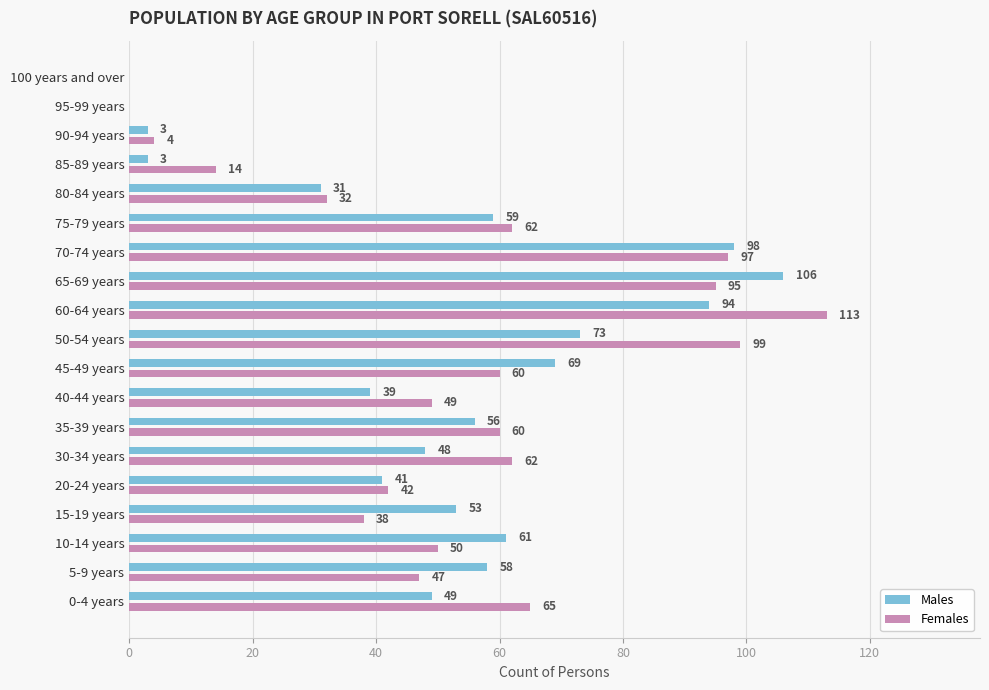

What are all the series names shown in the legend?

Males, Females